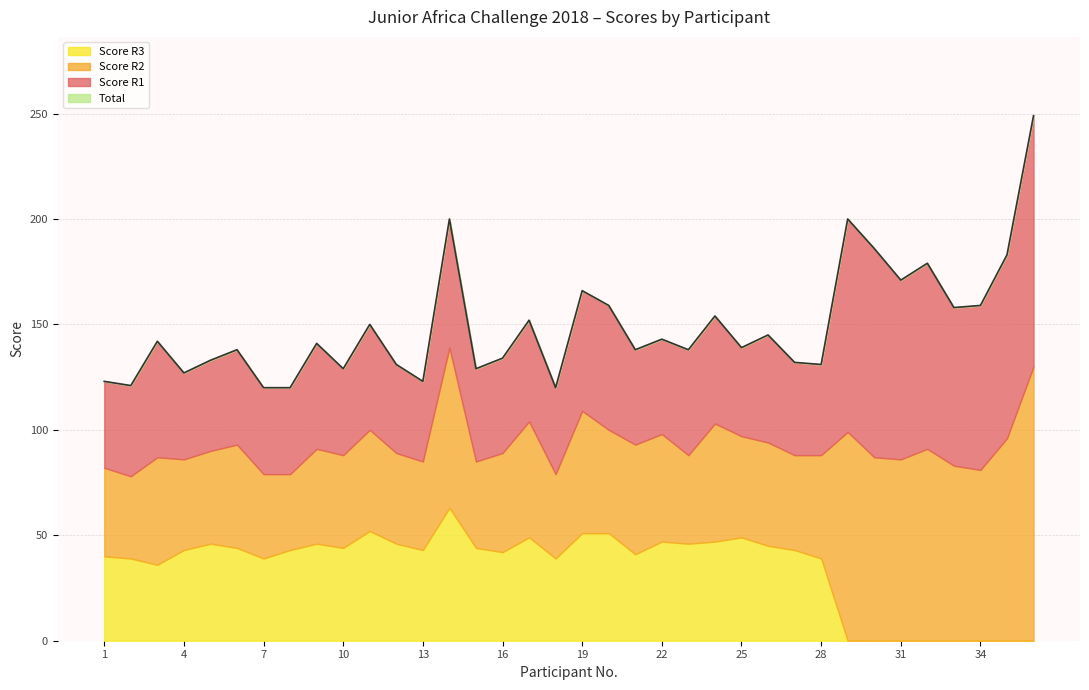

Reading left to right, extract all data points from this chart.

Total: 123	121	142	127	133	138	120	120	141	129	150	131	123	200	129	134	152	120	166	159	138	143	138	154	139	145	132	131	200	186	171	179	158	159	183	249
Score R1: 41	43	55	41	43	45	41	41	50	41	50	42	38	61	44	45	48	41	57	59	45	45	50	51	42	51	44	43	101	99	85	88	75	78	87	119
Score R2: 42	39	51	43	44	49	40	36	45	44	48	43	42	76	41	47	55	40	58	49	52	51	42	56	48	49	45	49	99	87	86	91	83	81	96	130
Score R3: 40	39	36	43	46	44	39	43	46	44	52	46	43	63	44	42	49	39	51	51	41	47	46	47	49	45	43	39	0	0	0	0	0	0	0	0